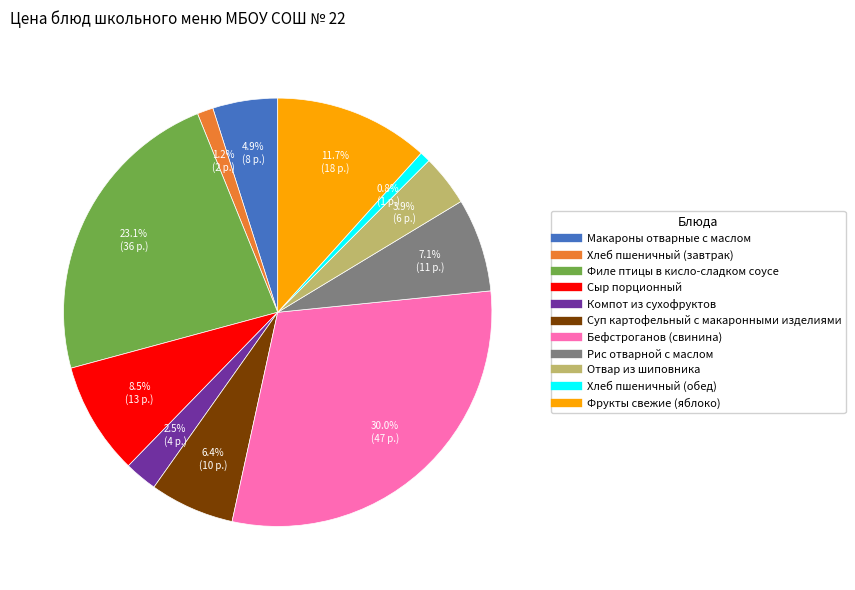

Between Бефстроганов (свинина) and Компот из сухофруктов, which is larger?

Бефстроганов (свинина)